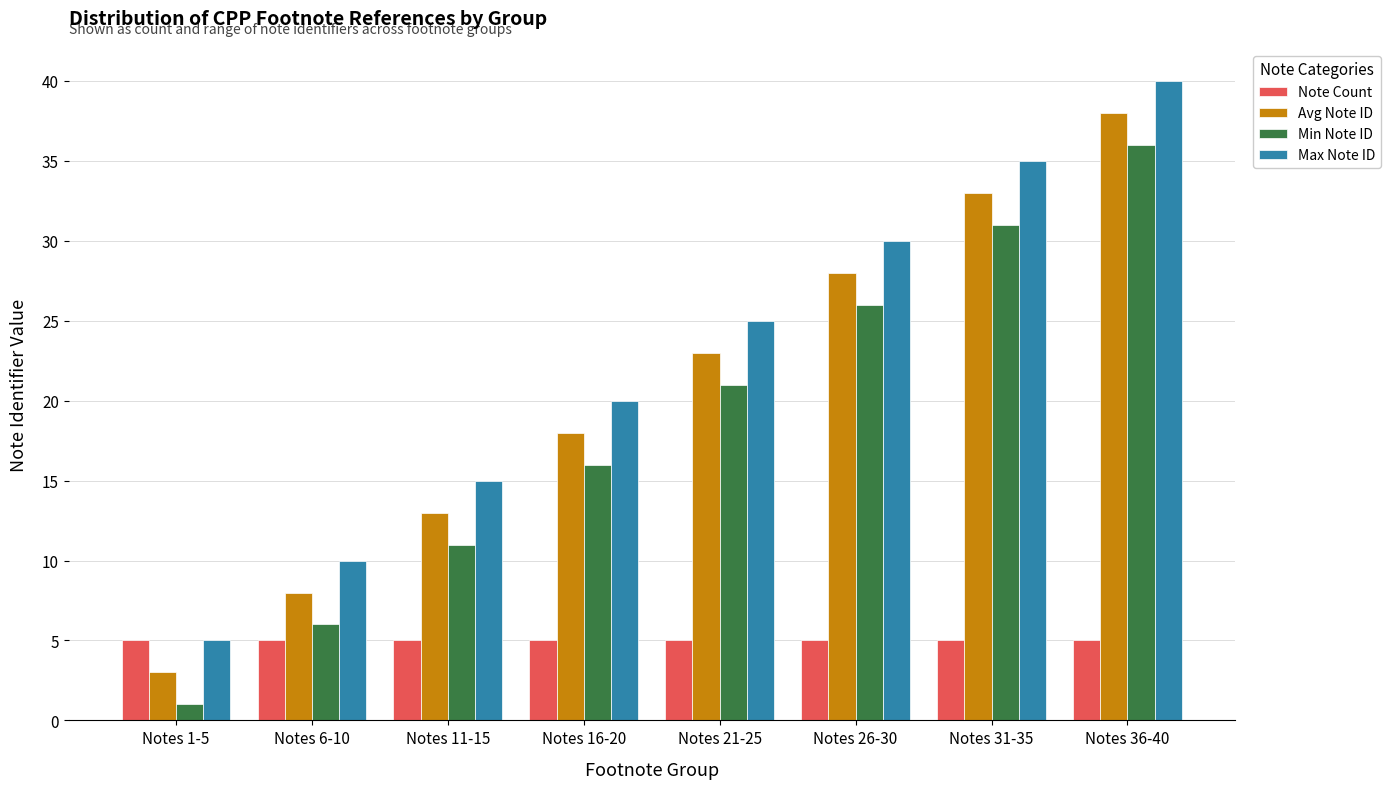

How many distinct data groups are displayed?

4